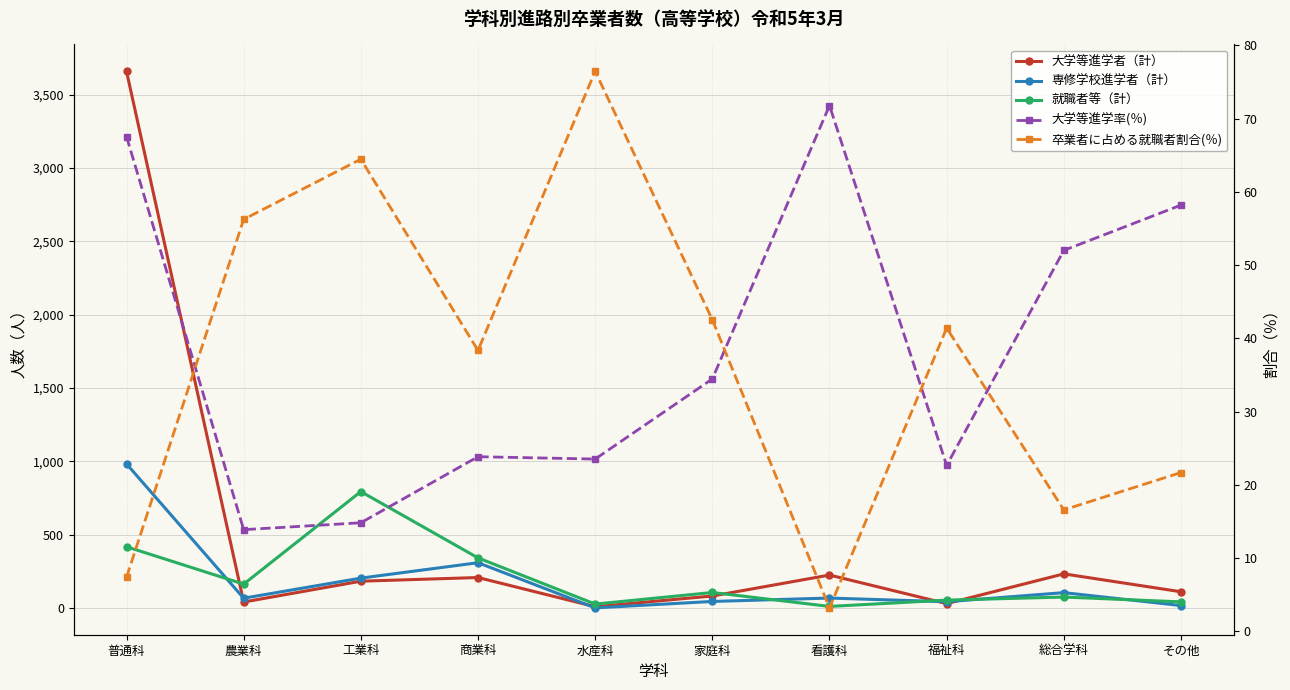

What is the difference between the maximum and minimum values in the 専修学校進学者（計） series?

982.0